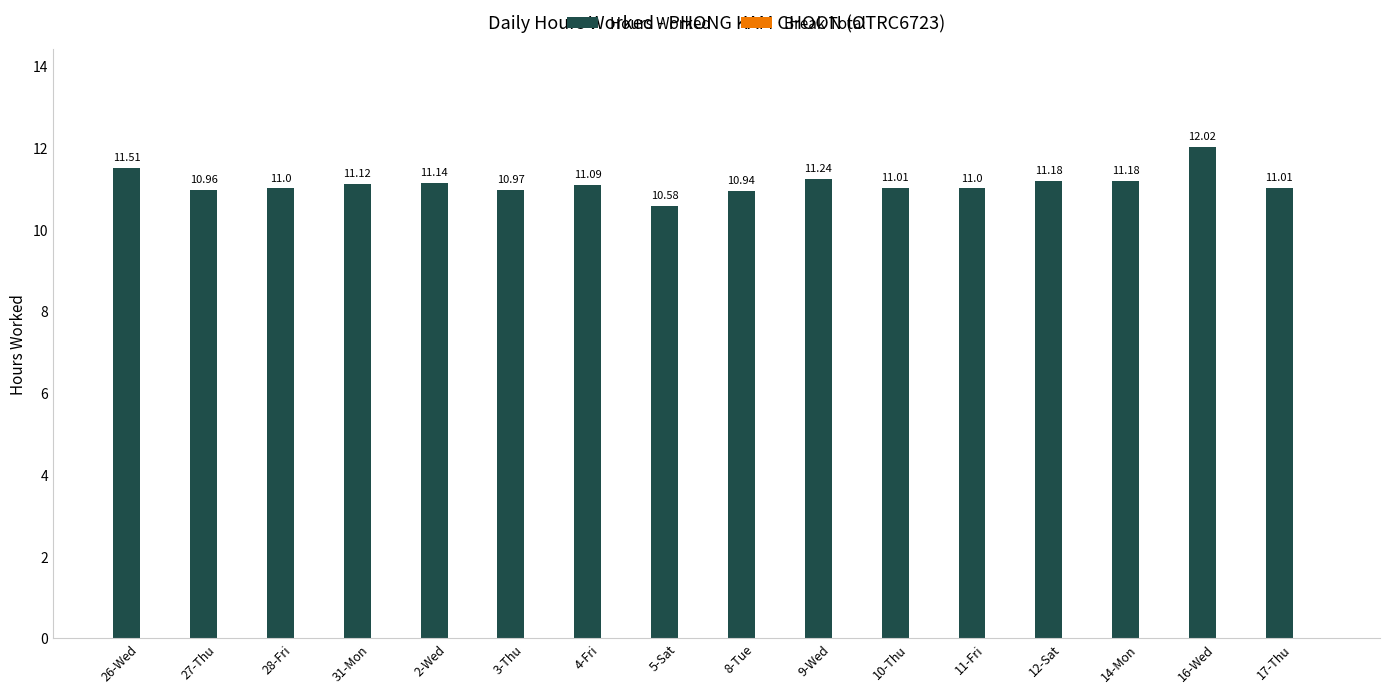

How many data points are less than 11?

4